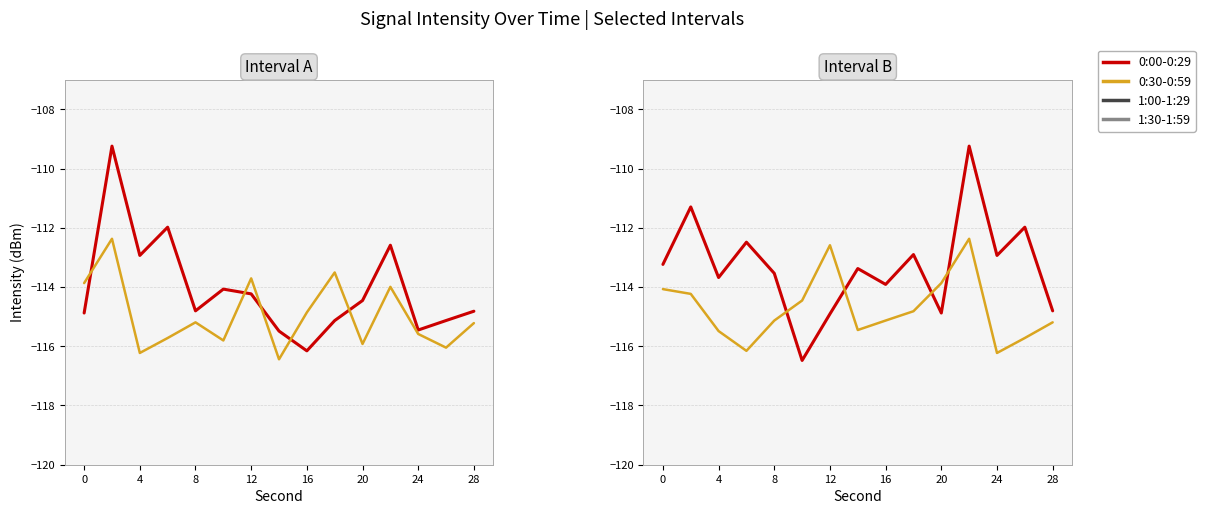

What is the greatest value displayed?

-109.2